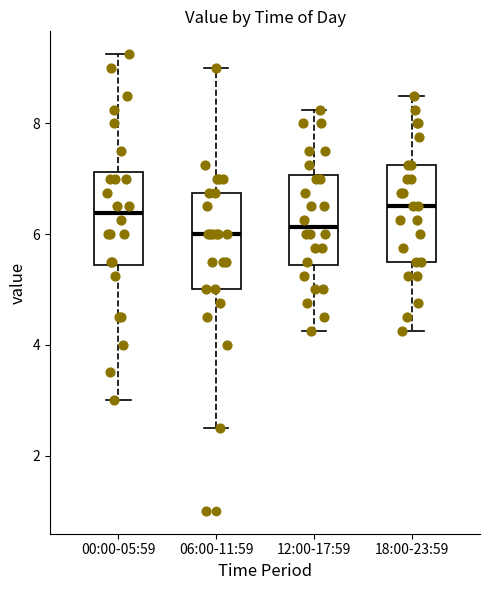

Where does the median line of the box for 12:00-17:59 sit on the y-axis? The values are not printed on the chart, so give them approximately, as read against the axis.

6.2